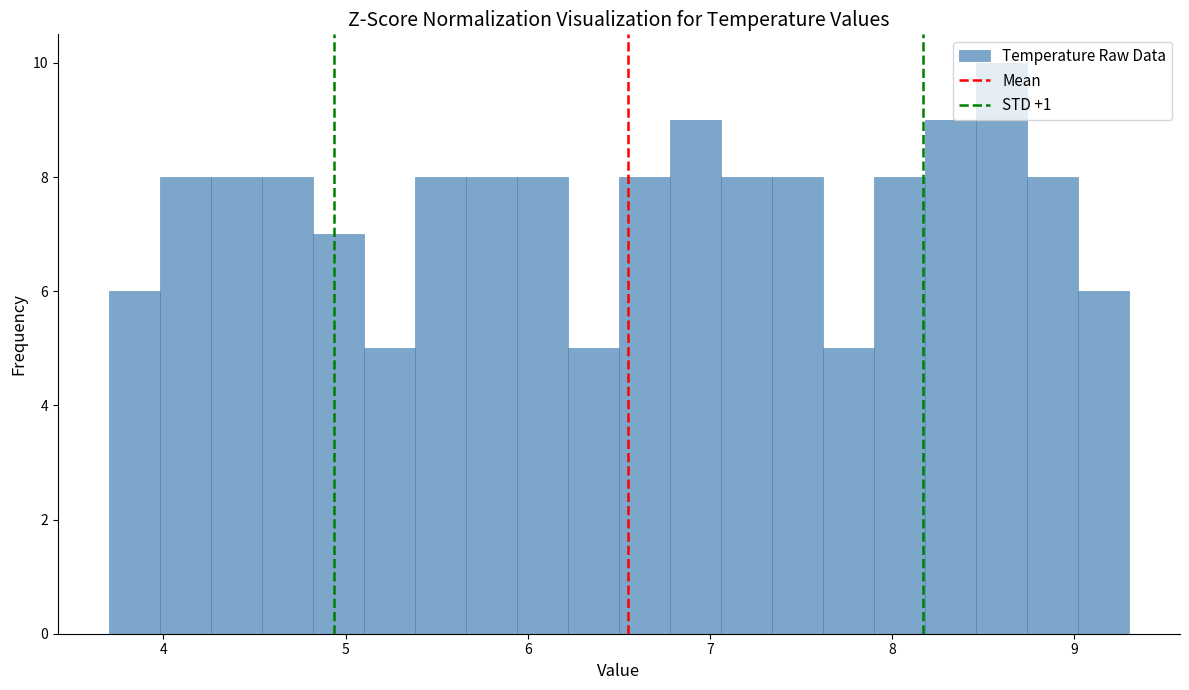

Around what value on the x-axis is the tallest bar? Give the approximate position of its centre, as read against the axis.

8.6